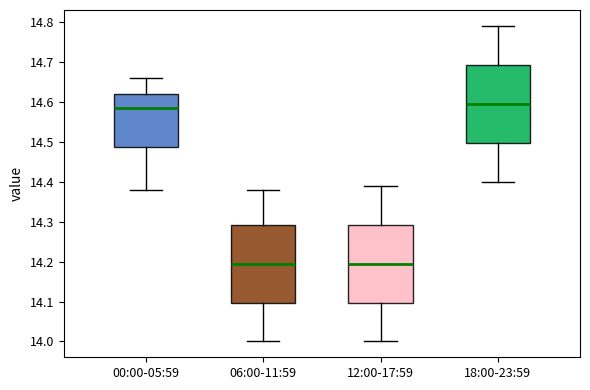

Reading left to right, read every box against the y-axis: the position of its median line, the range the box covers, and the ends of its whiskers. The values are not printed on the chart, so give them approximately, as read against the axis.

00:00-05:59: median 14.59, box 14.49 to 14.62, whiskers 14.38 to 14.66
06:00-11:59: median 14.20, box 14.10 to 14.29, whiskers 14.00 to 14.38
12:00-17:59: median 14.20, box 14.10 to 14.29, whiskers 14.00 to 14.39
18:00-23:59: median 14.60, box 14.50 to 14.69, whiskers 14.40 to 14.79